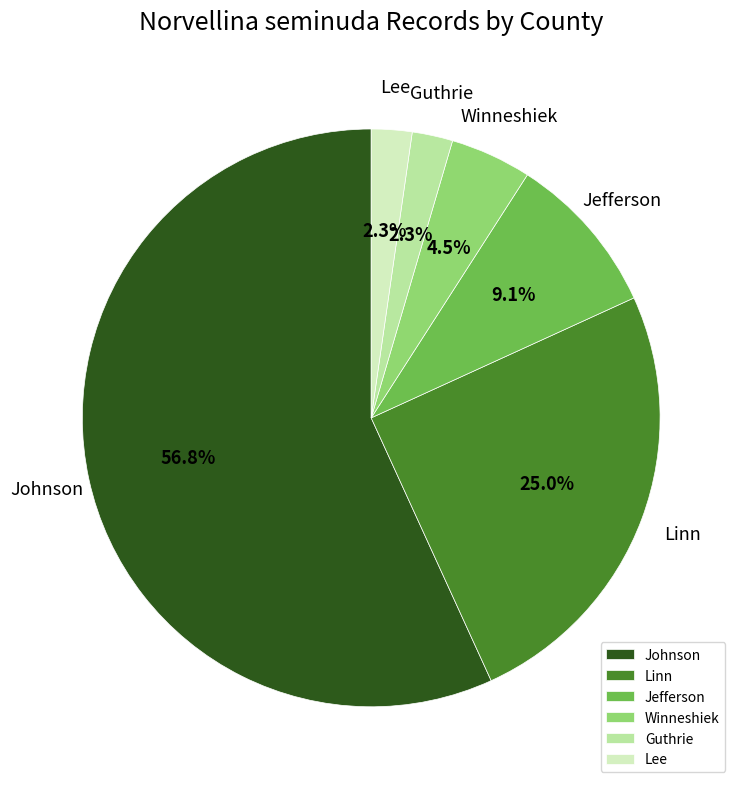

Which category has the biggest portion of the pie?

Johnson